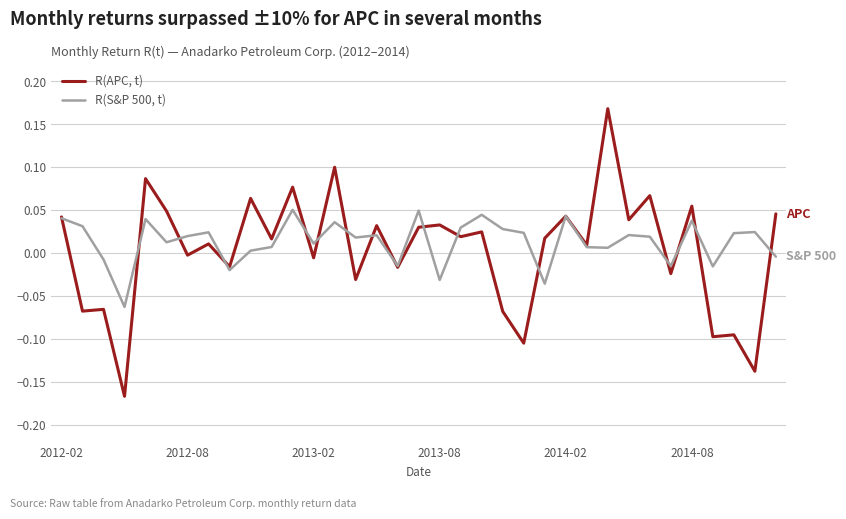

Which series has the largest range (max minus min)?

R(APC, t)